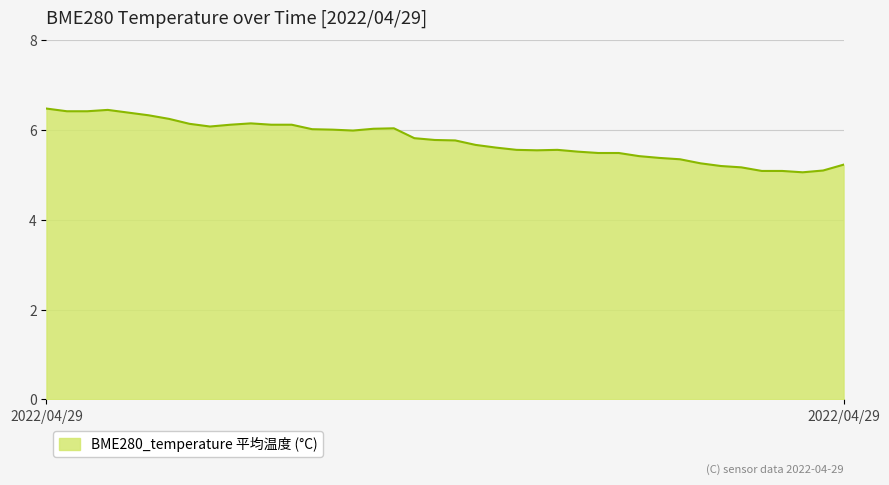

What is the difference between the maximum and minimum values?

1.4